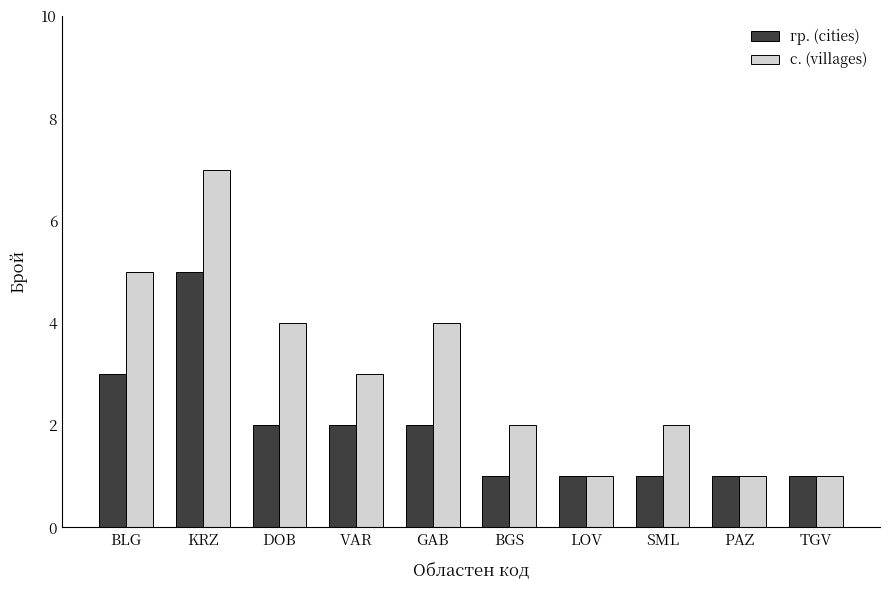

What is the spread (max minus min) of values at BGS?

1